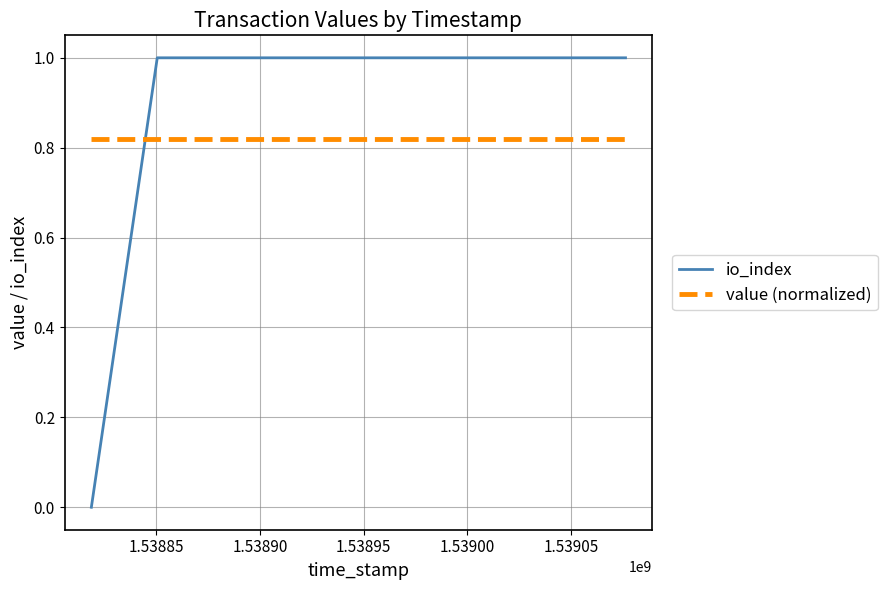

Which has a higher value, 1.53895 or 1.53885?

1.53895